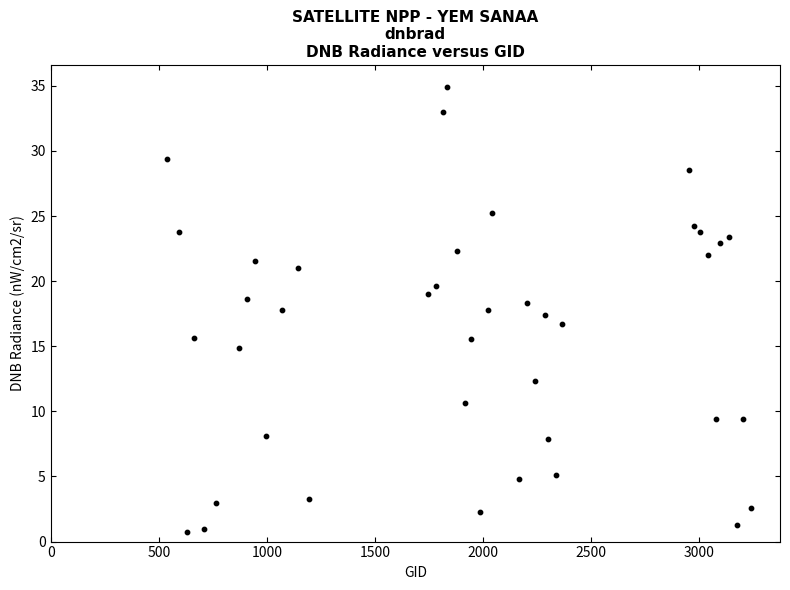

What is the range of Y values (max minus min)?

34.1